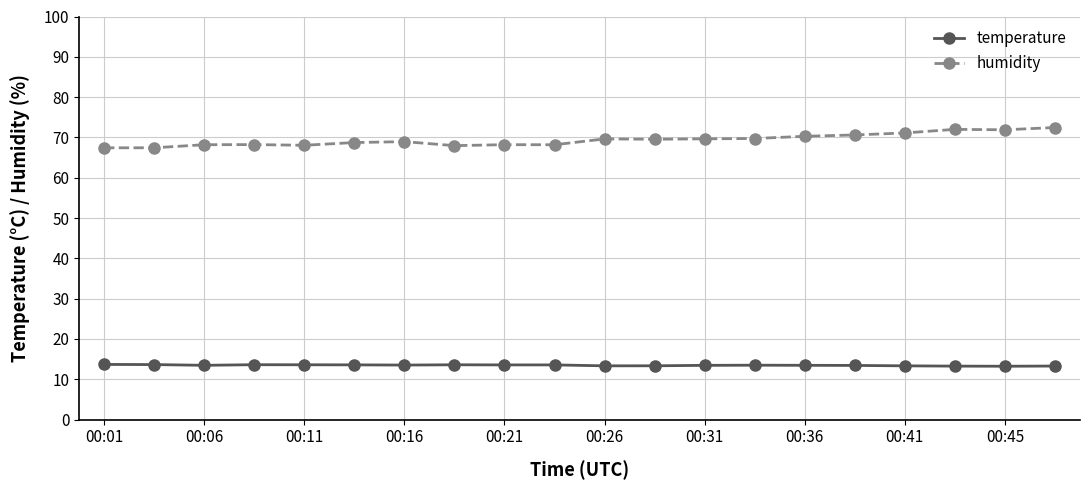

True or false: temperature and humidity cross at least once.

False